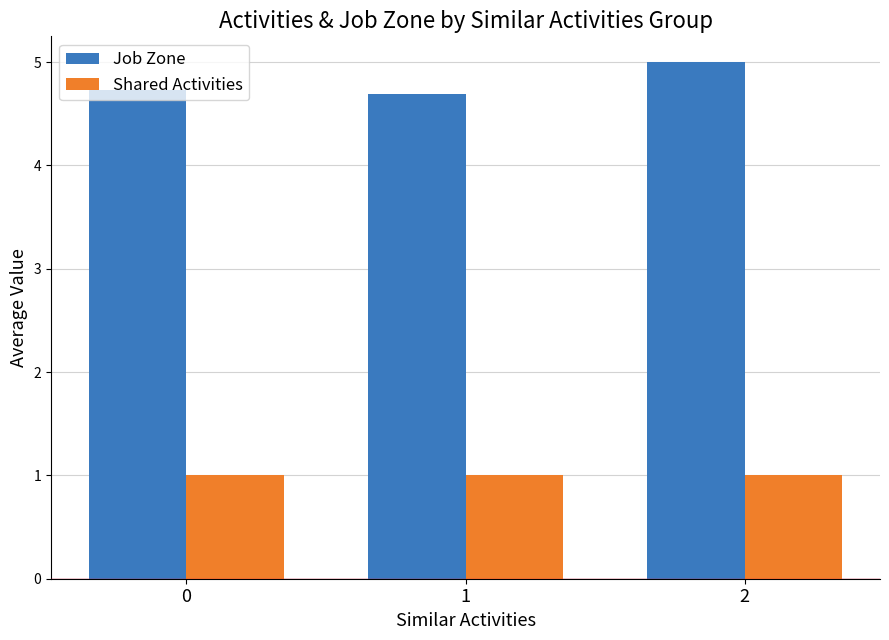

The value of Shared Activities at 2 is 1.6. True or false?

False